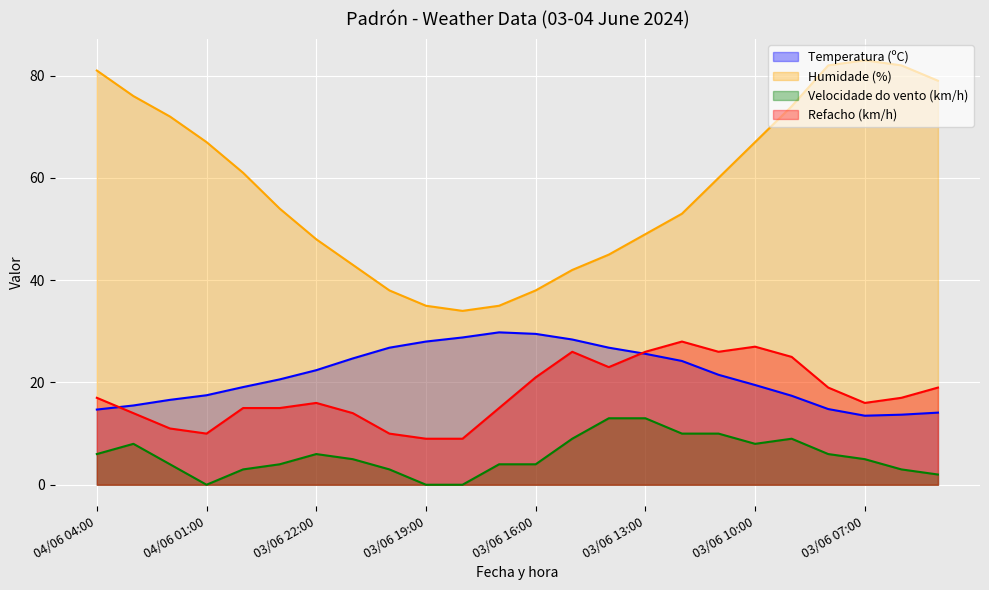

Where is the first local minimum for Temperatura (ºC)?

03/06 07:00